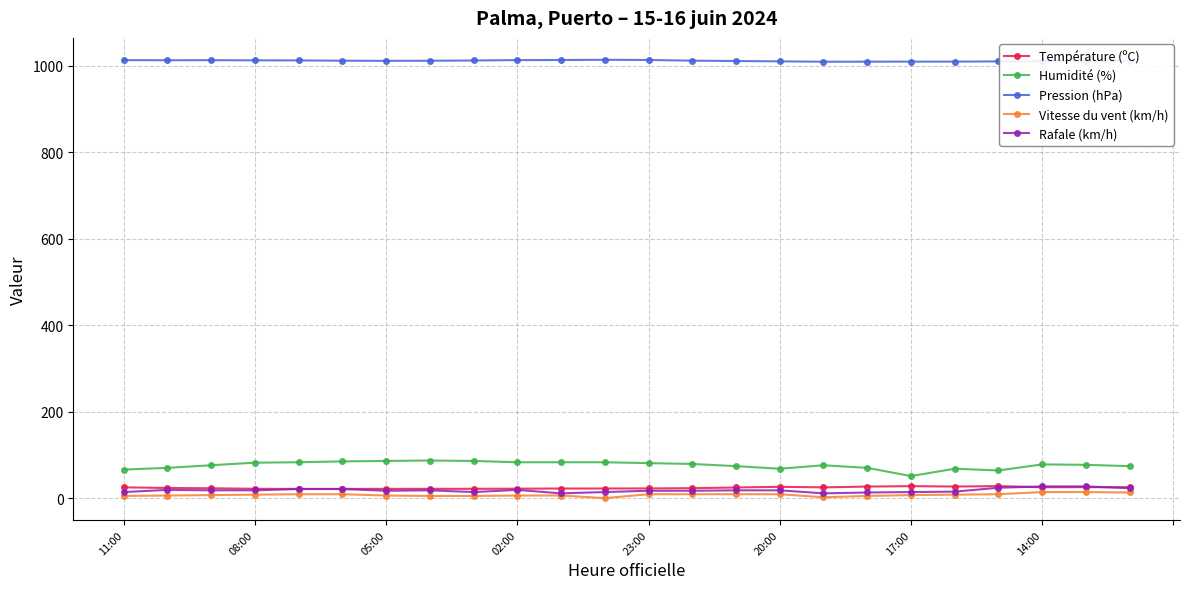

True or false: Pression (hPa) and Vitesse du vent (km/h) cross at least once.

False